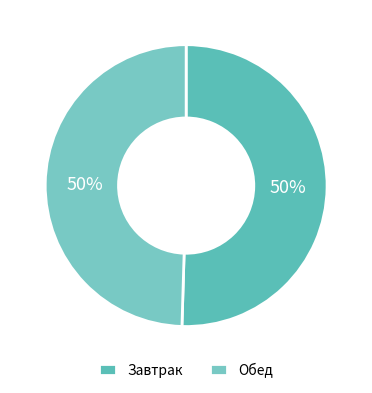

To the nearest percent, what is the average slice percentage?

50%